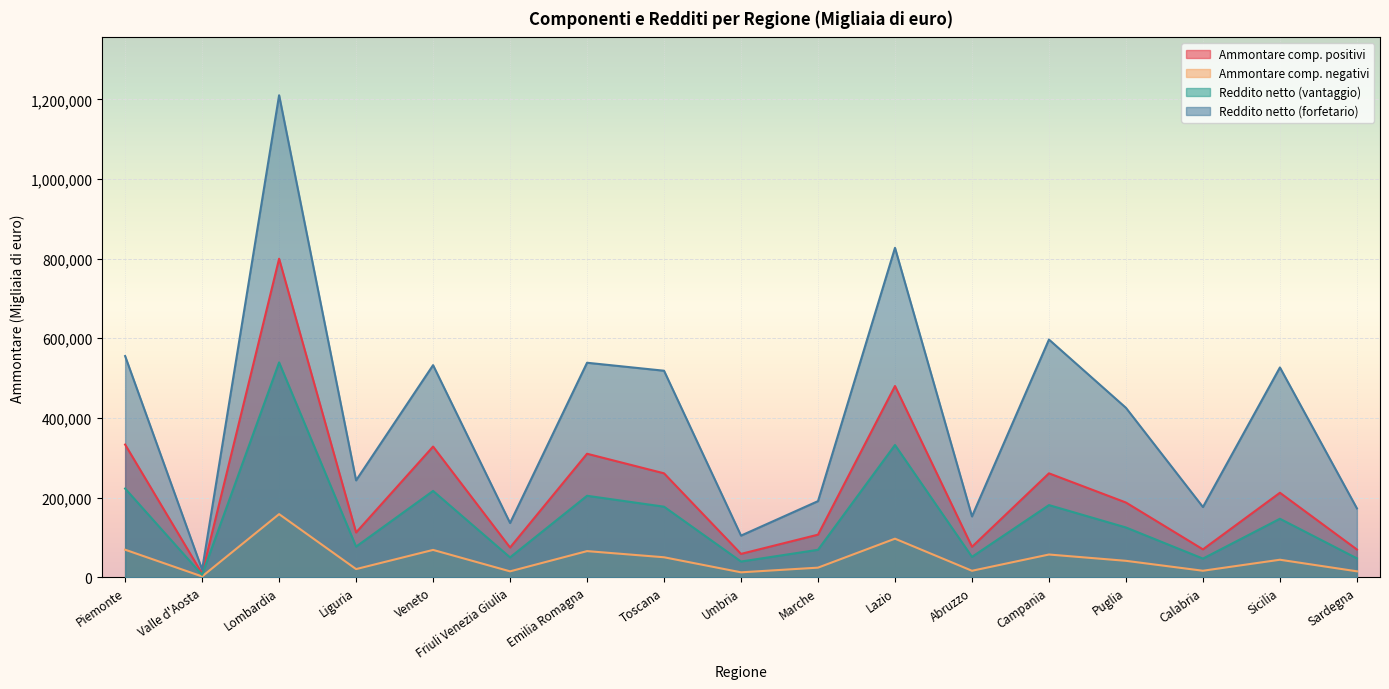

How many distinct data groups are displayed?

4